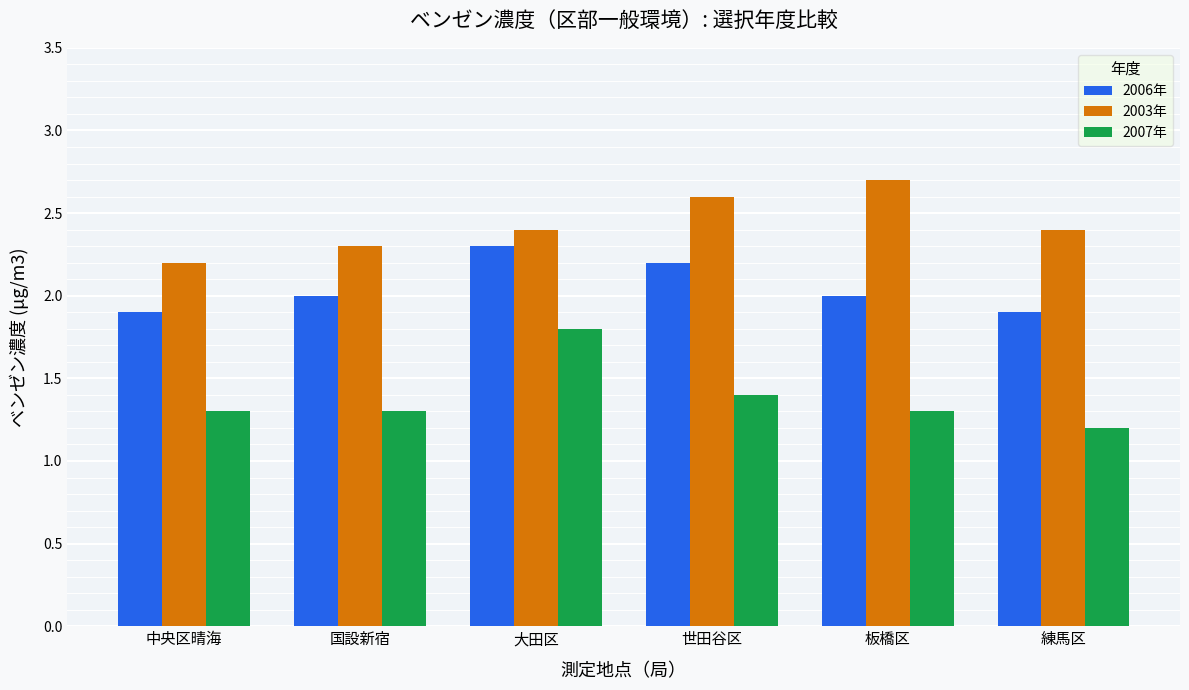

Where is 2007年 nearest to the value 1?

練馬区